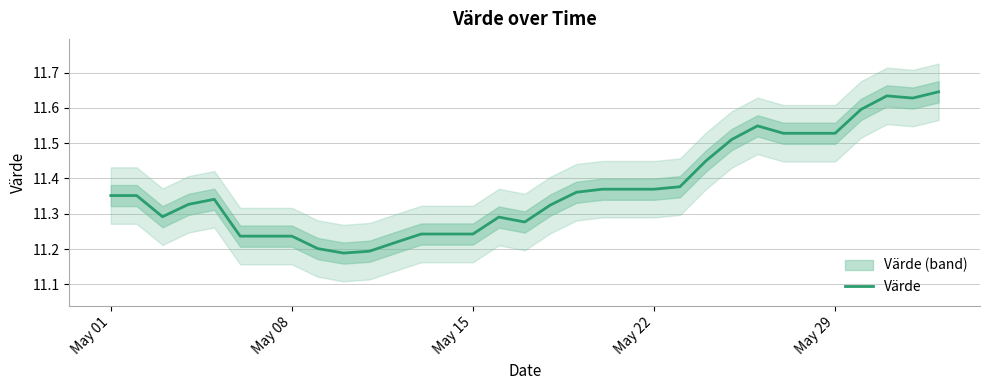

What is the value of the 17th point from the left?

11.3